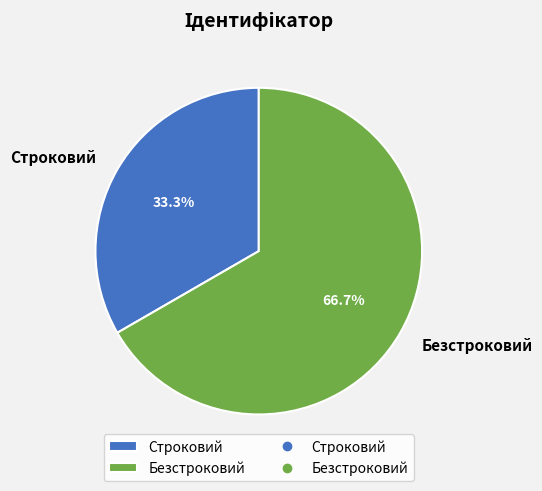

What is the smallest slice in the pie chart?

Строковий